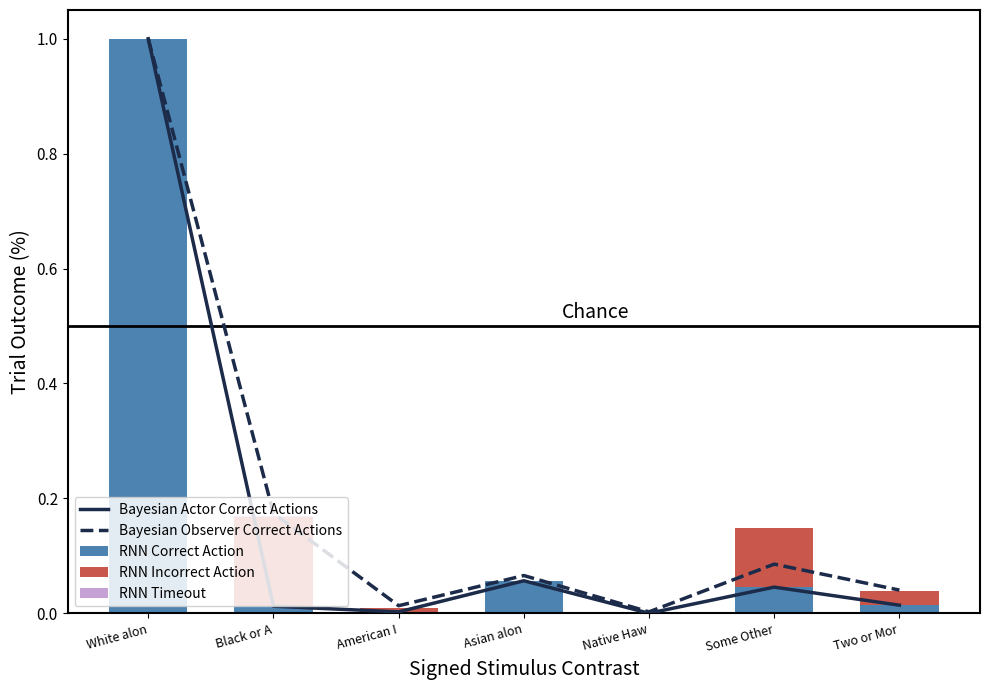

At how many categories does at least one series exceed 0?

7